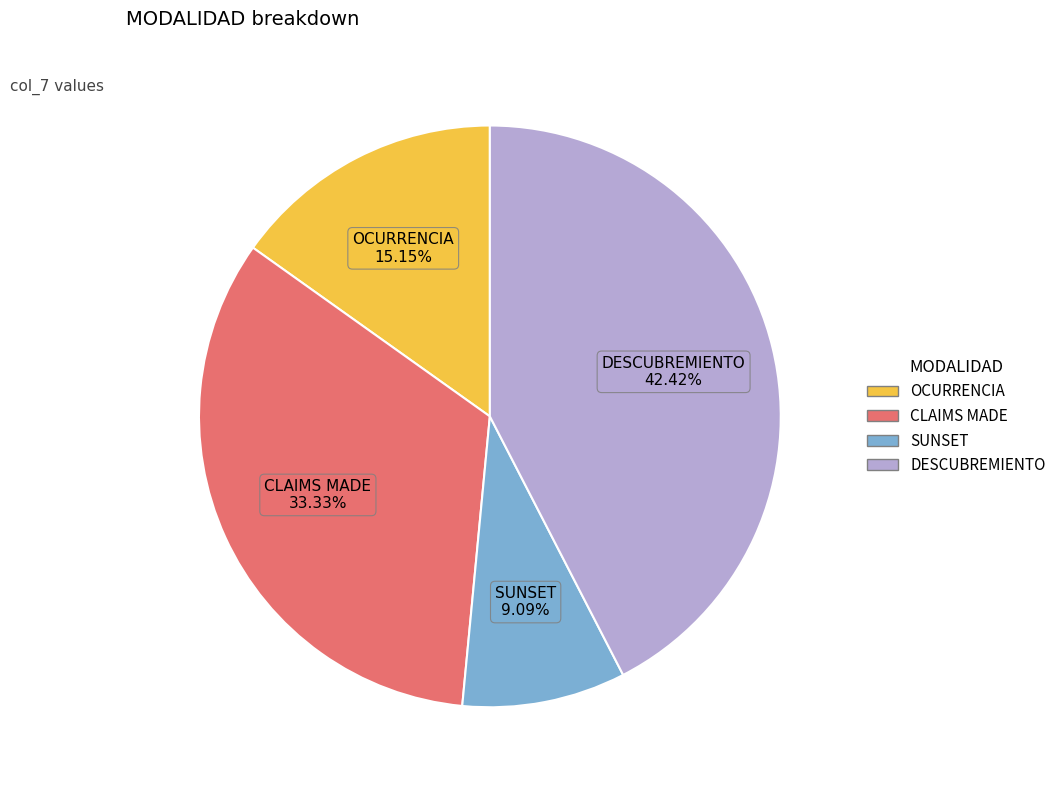

Is it true that SUNSET is 23% of the pie?

False